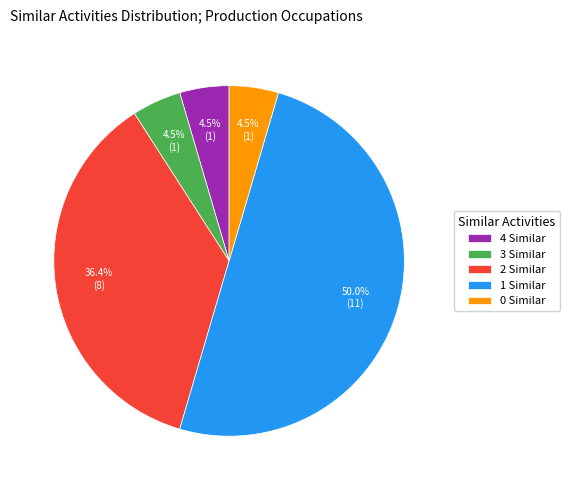

Combined, do 4 Similar and 2 Similar account for over 50%?

No